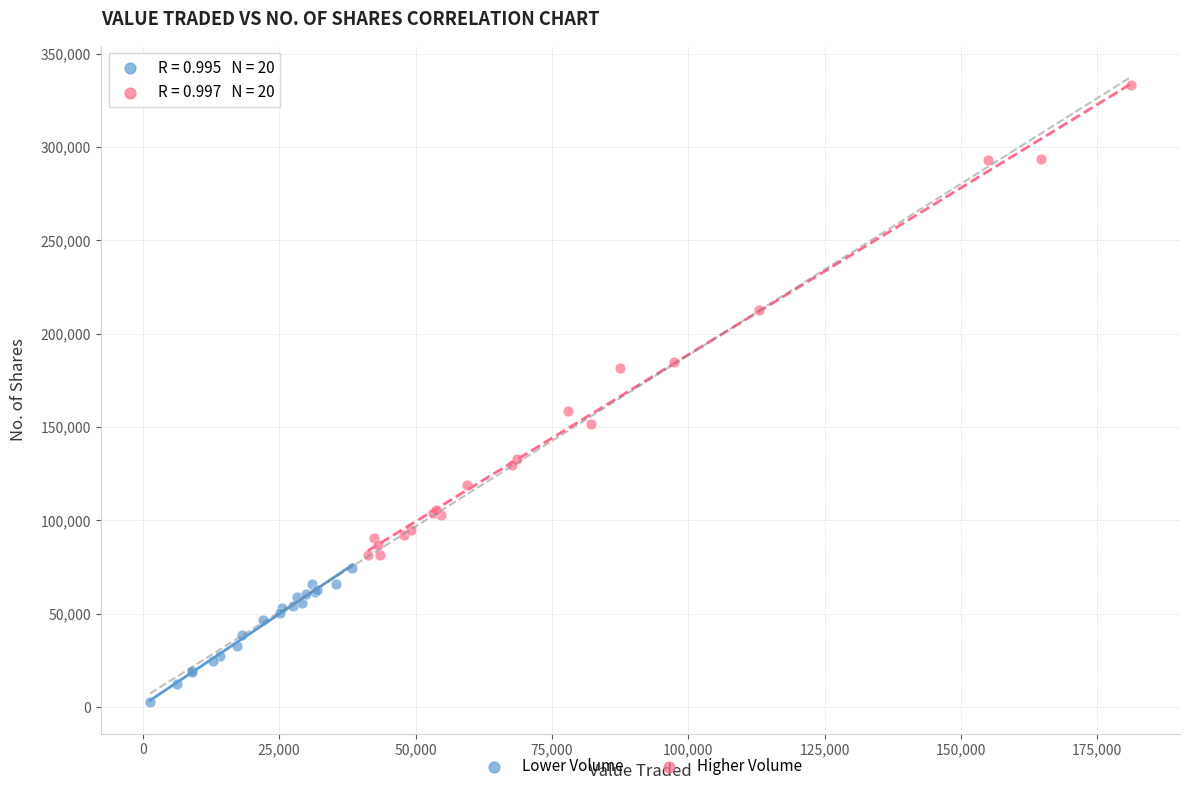

Which series contains the lowest Y value?

Lower Volume